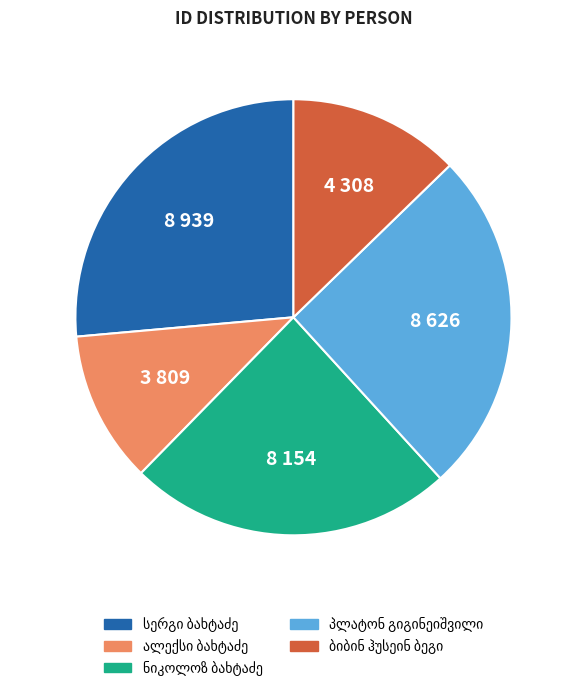

Does any single category account for the majority?

No